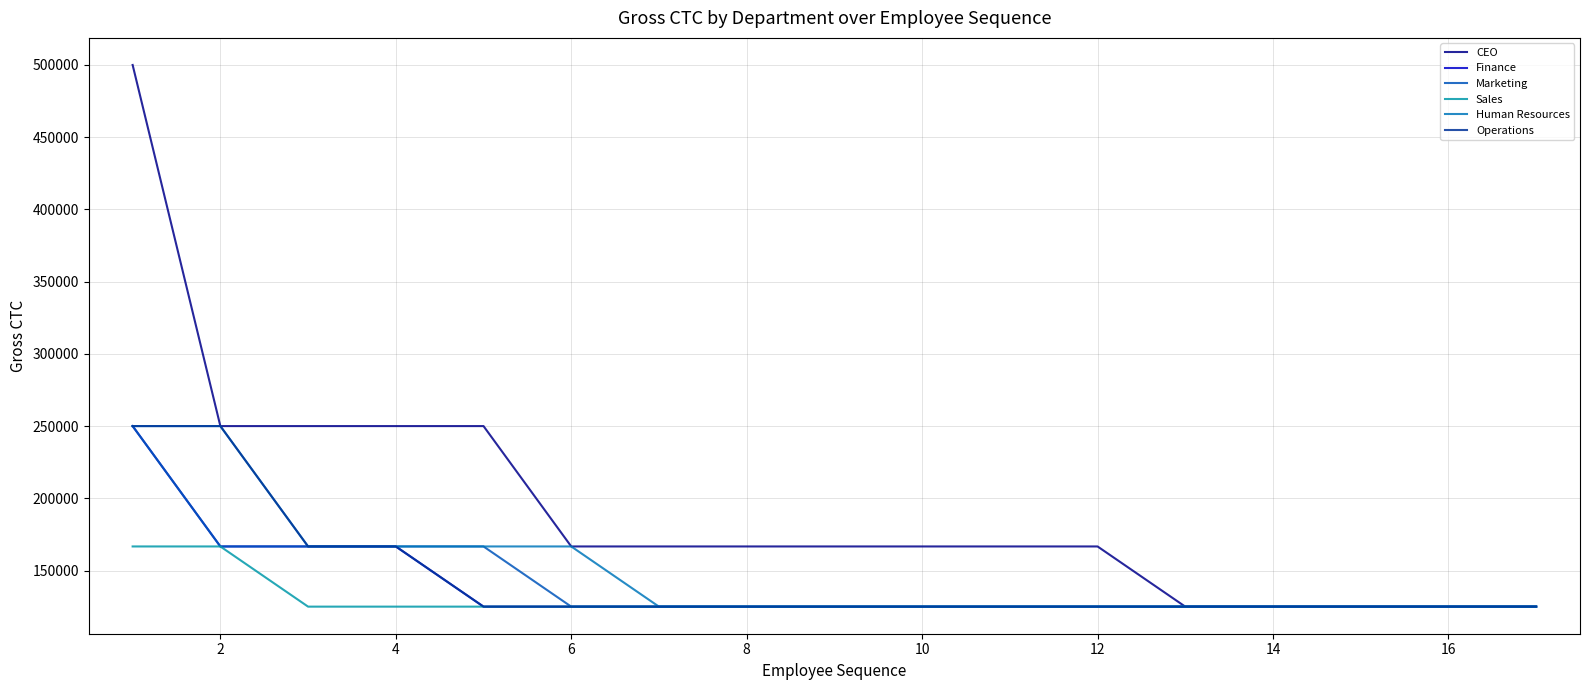

Is this an area chart (filled region under the line)?

No